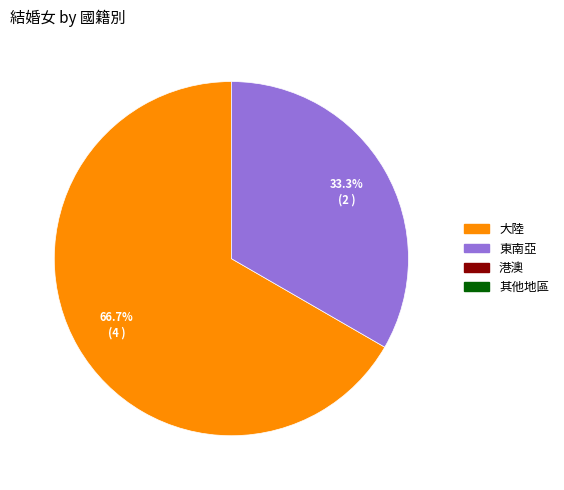

To the nearest percent, what is the average slice percentage?

50%